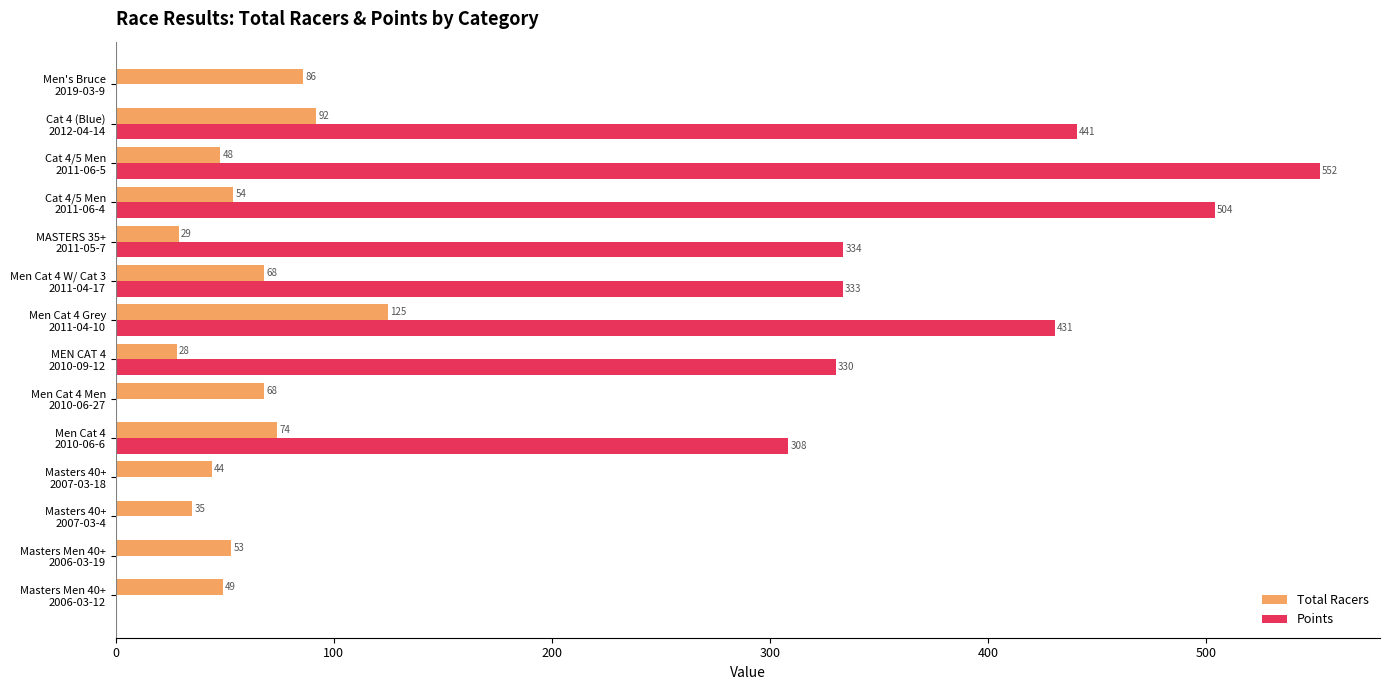

Which series has the largest total across all categories?

Points